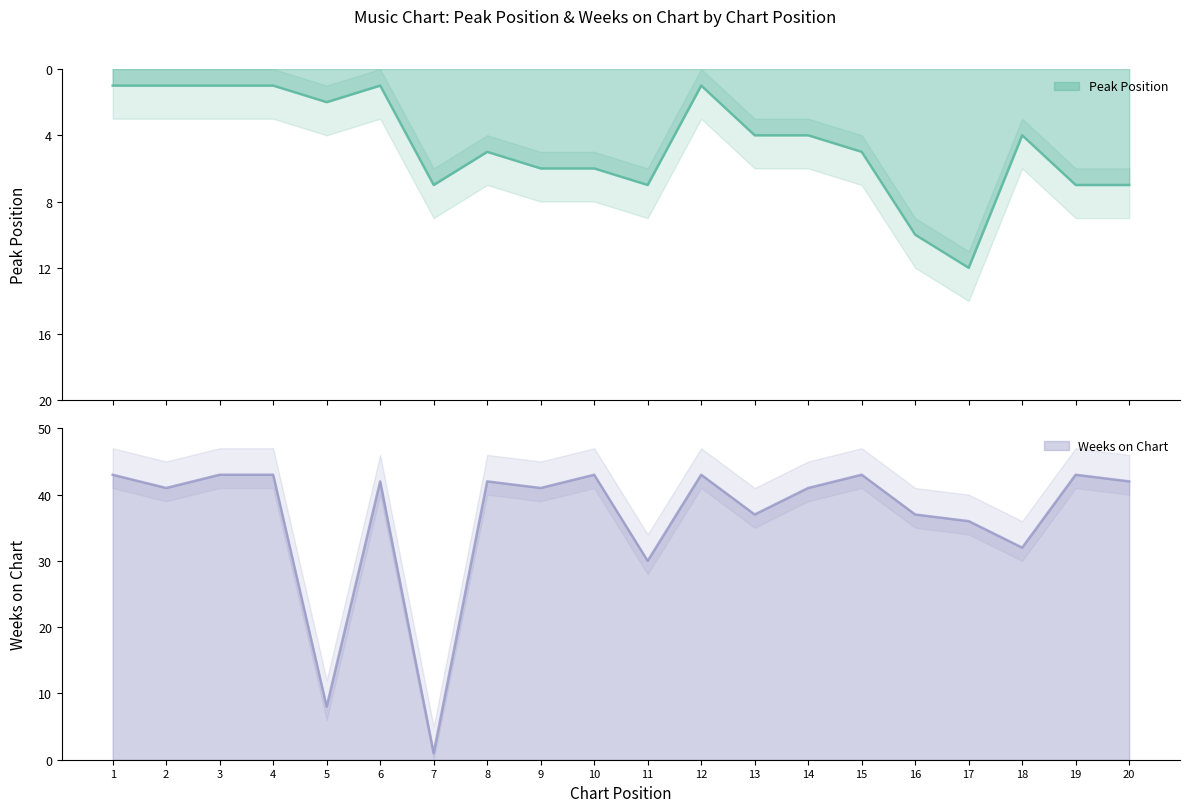

Which series has the largest total across all categories?

Weeks on Chart